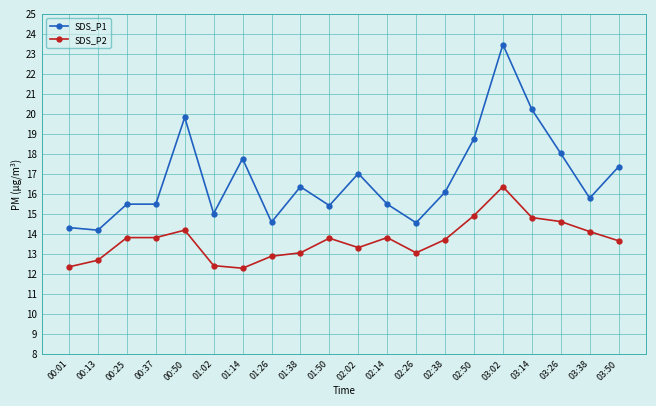

Reading right to left, transcribe all the data shown in this chart.

SDS_P1: 03:50=17.4	03:38=15.8	03:26=18.0	03:14=20.2	03:02=23.5	02:50=18.8	02:38=16.1	02:26=14.6	02:14=15.5	02:02=17.0	01:50=15.4	01:38=16.4	01:26=14.6	01:14=17.8	01:02=15.0	00:50=19.8	00:37=15.5	00:25=15.5	00:13=14.2	00:01=14.3
SDS_P2: 03:50=13.7	03:38=14.1	03:26=14.6	03:14=14.8	03:02=16.4	02:50=14.9	02:38=13.7	02:26=13.1	02:14=13.8	02:02=13.3	01:50=13.8	01:38=13.1	01:26=12.9	01:14=12.3	01:02=12.4	00:50=14.2	00:37=13.8	00:25=13.8	00:13=12.7	00:01=12.4